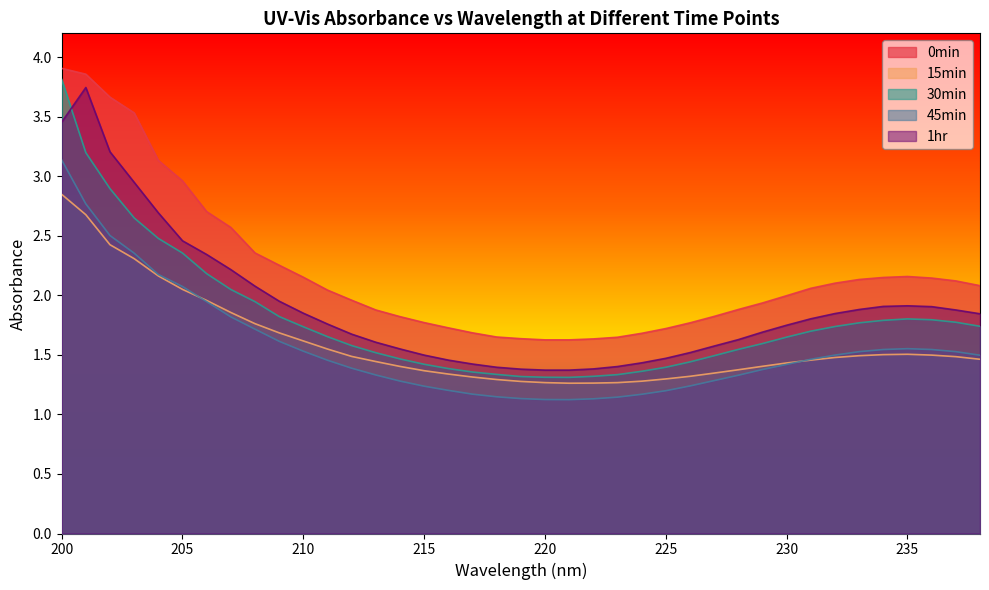

At which label does 15min reach its peak?

200